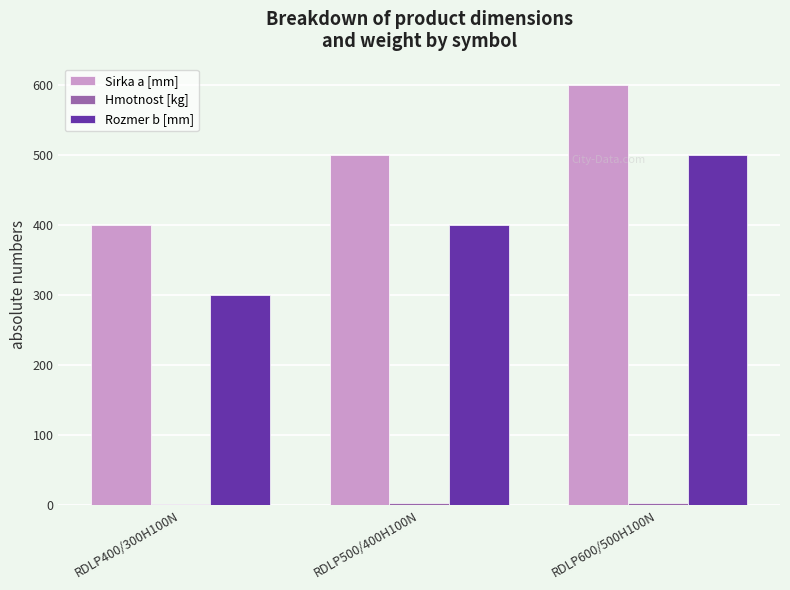

What is the total value across all series at RDLP400/300H100N?

702.5